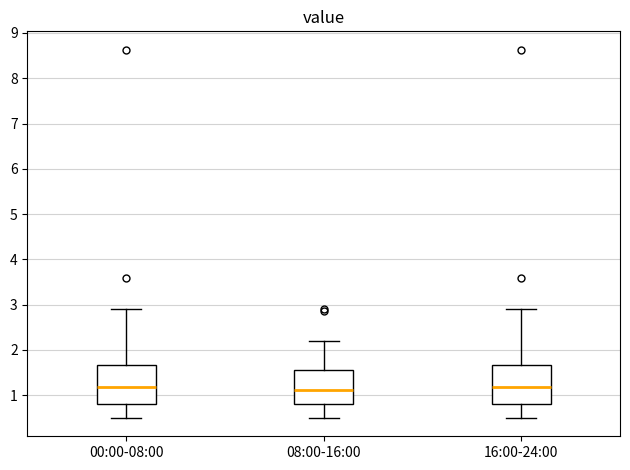

Where does the lower whisker of the box for 00:00-08:00 end on the y-axis? The values are not printed on the chart, so give them approximately, as read against the axis.

0.5